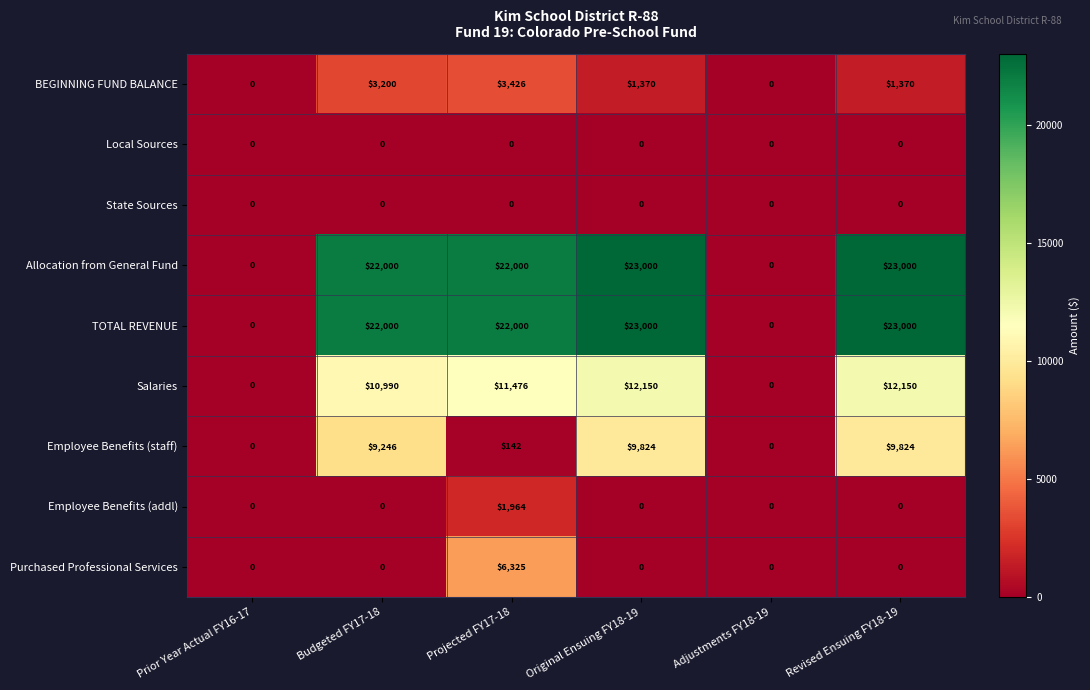

What is the maximum value shown in the chart?

23000